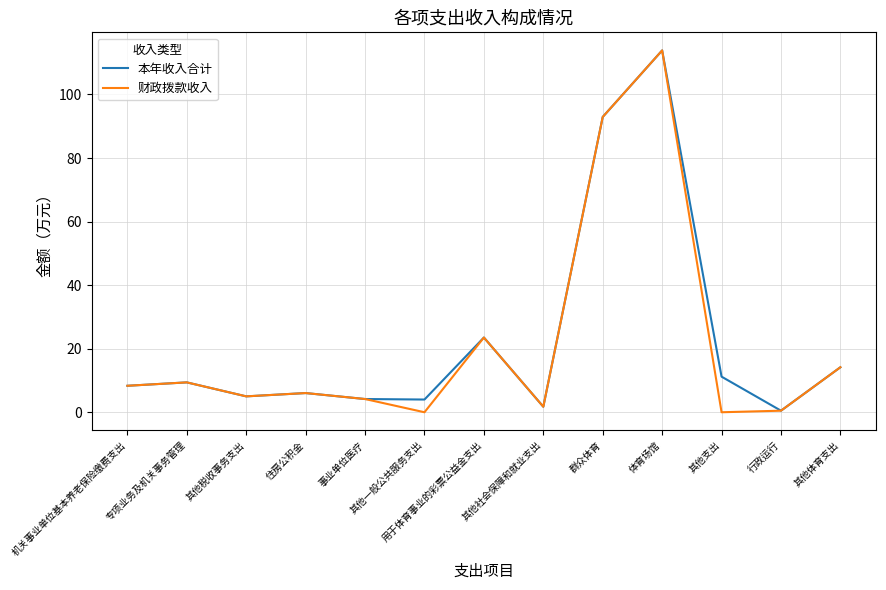

How many lines are shown in the chart?

2